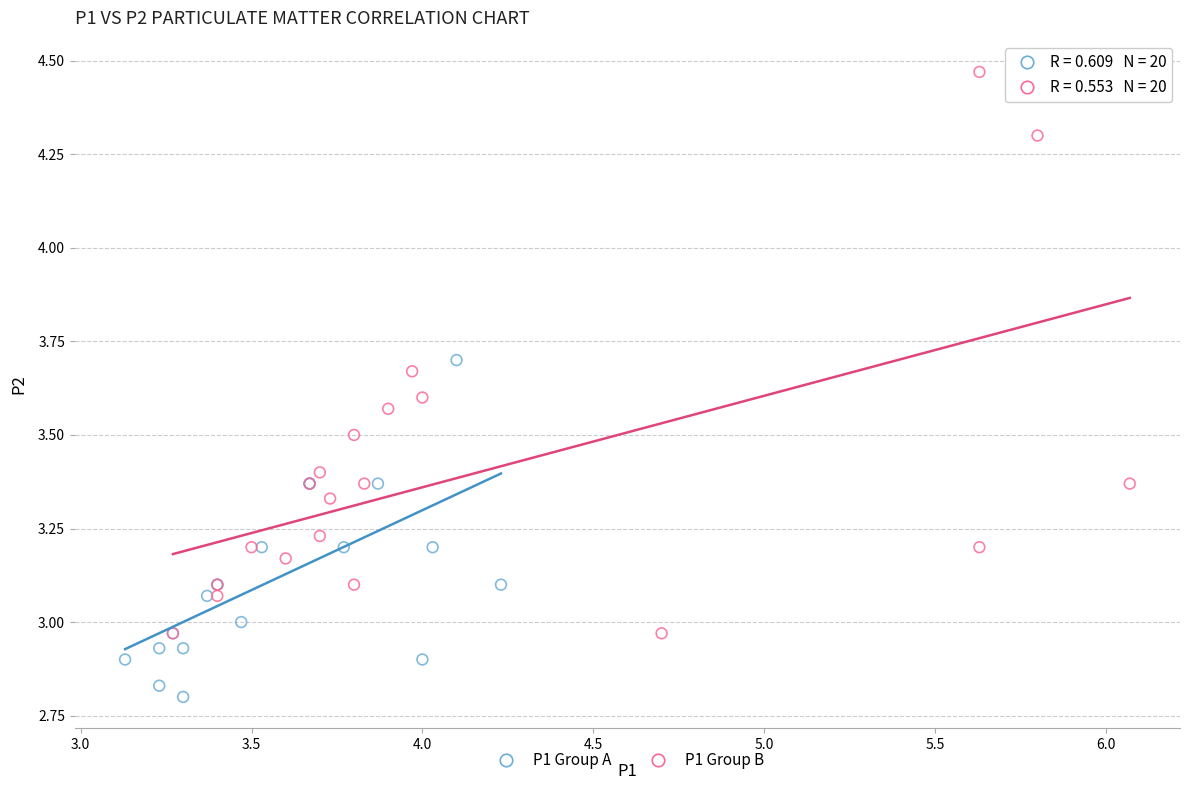

What are all the series names shown in the legend?

P1 Group A, P1 Group B